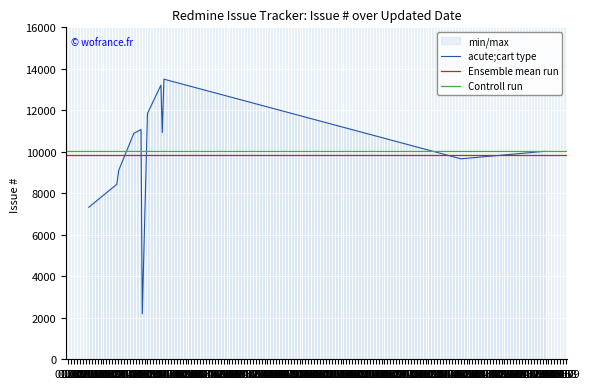

Approximately how many times larger is the value at 2013-02-18 compared to 2012-05-12?

1.2